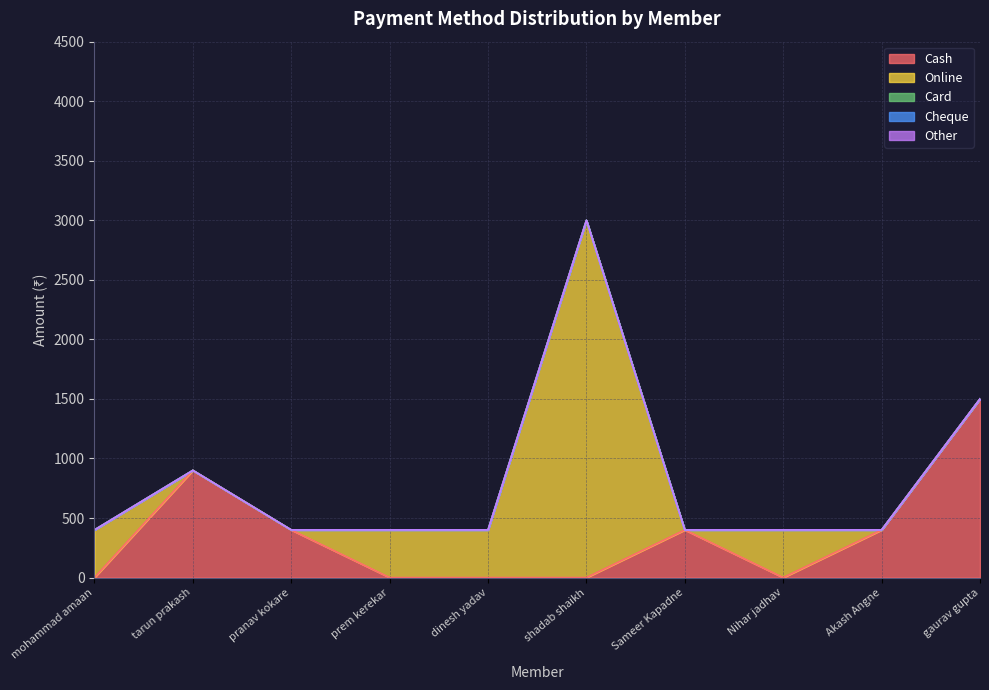

True or false: Other and Cheque cross at least once.

False